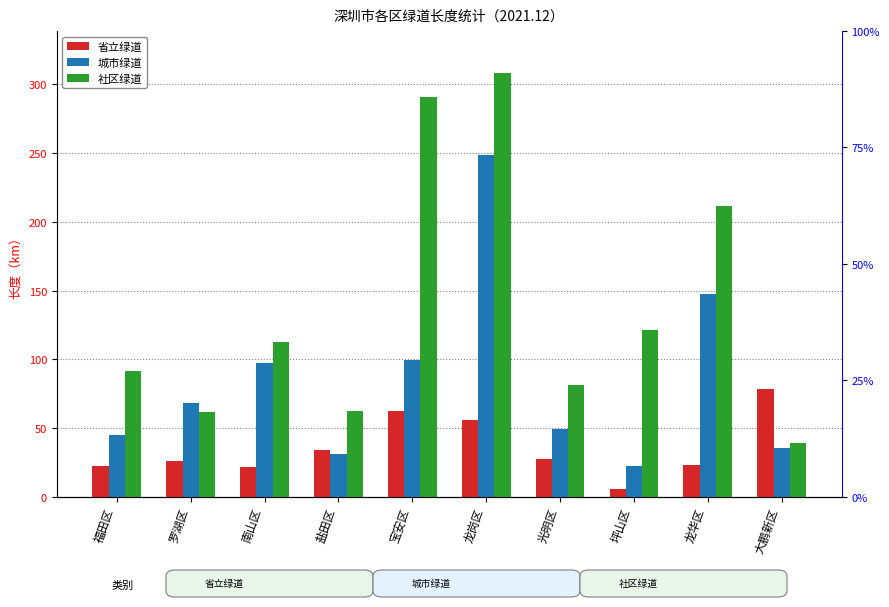

Is it true that 省立绿道 equals 48.5 at 盐田区?

False